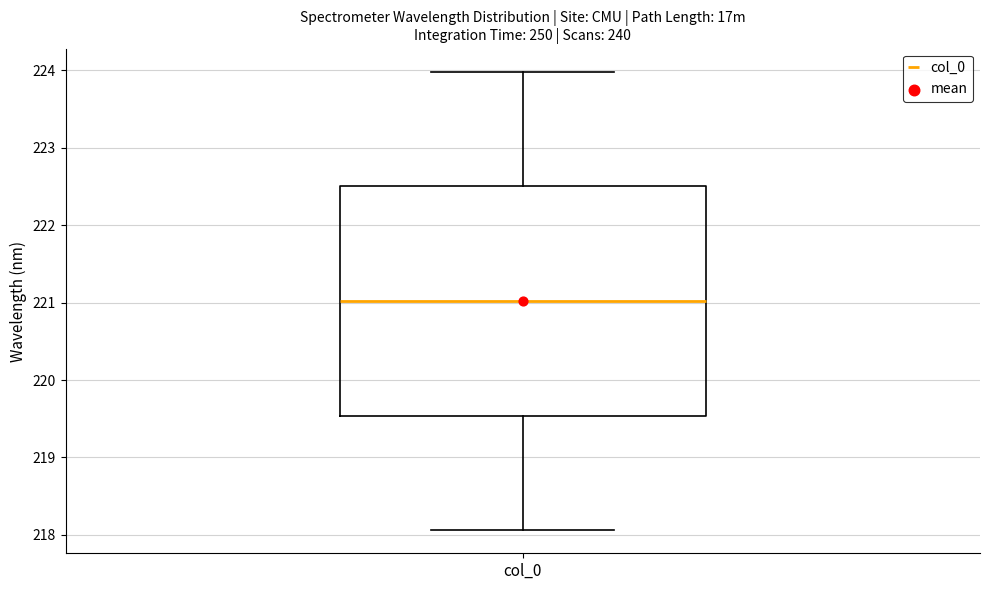

Transcribe this box plot: give where the median line is, the range the box spans, and where the two whiskers end, as read against the y-axis. The values are not printed on the chart, so give them approximately, as read against the axis.

median 221.0, box 219.5 to 222.5, whiskers 218.1 to 224.0